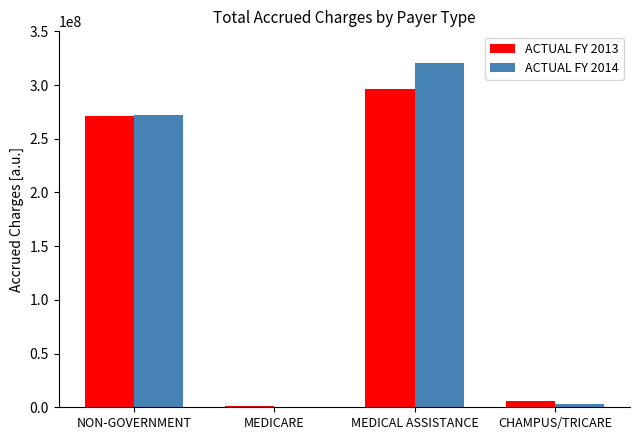

What is the spread (max minus min) of values at MEDICARE?

334643